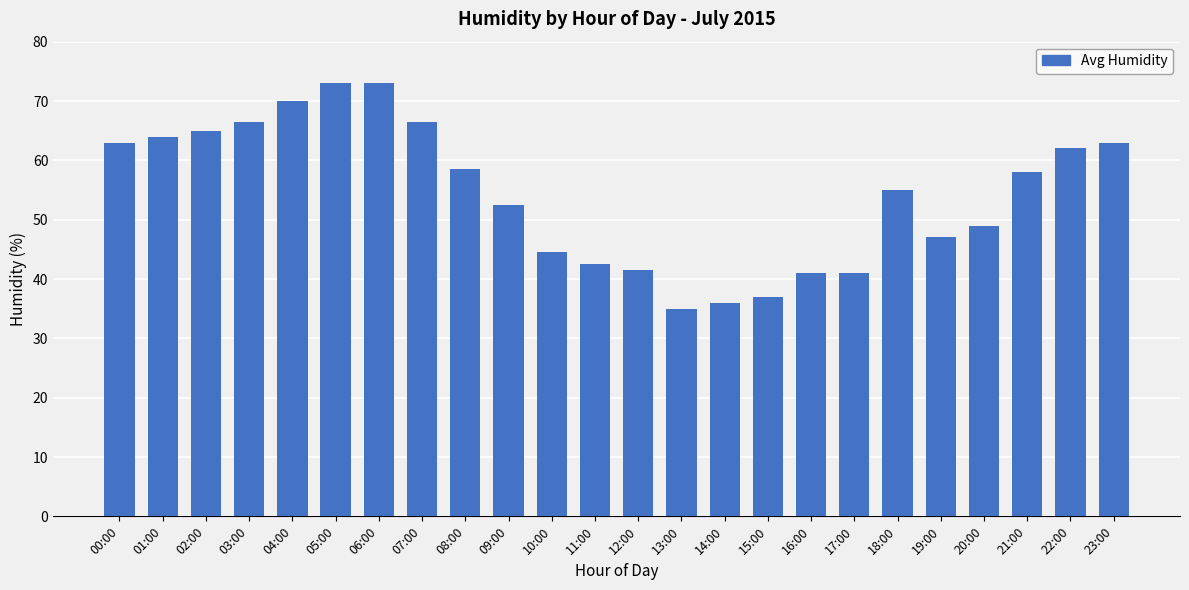

Count the number of data series in this chart.

1